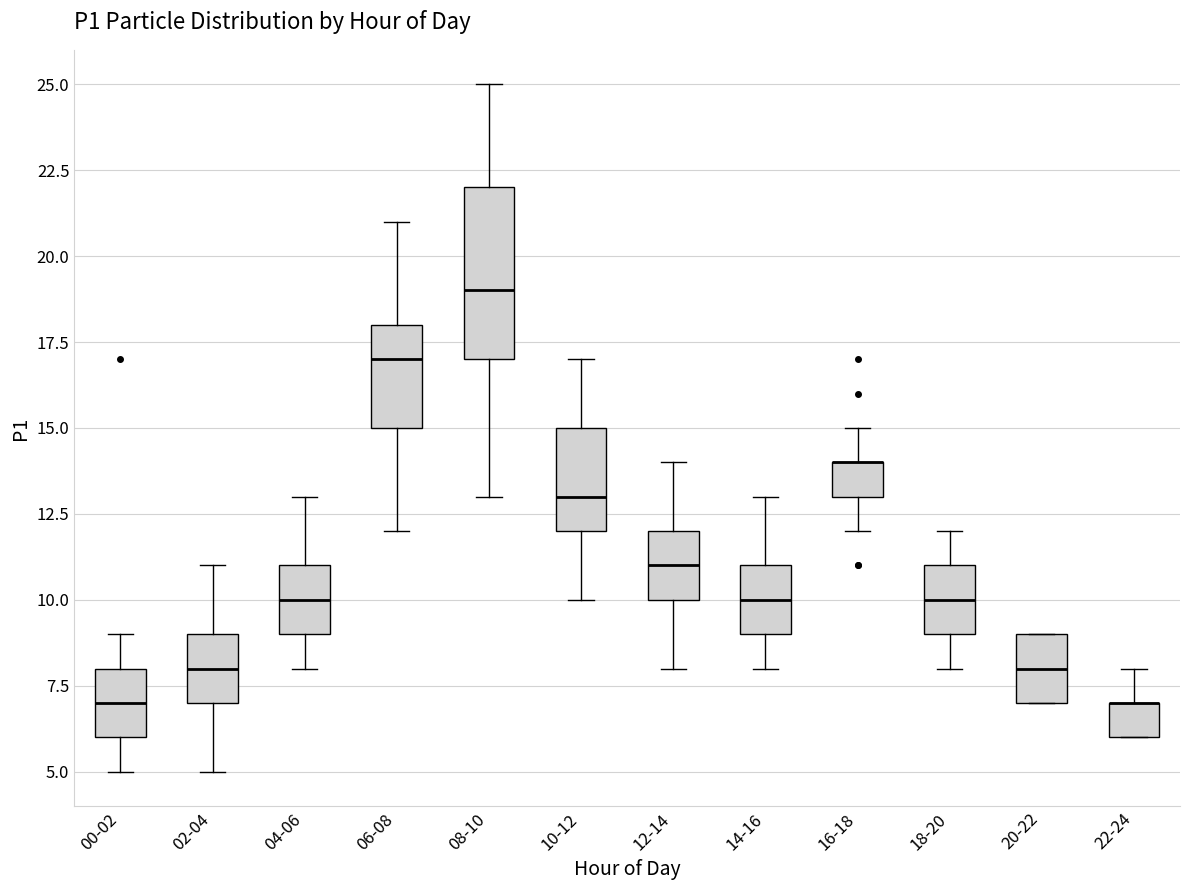

Where does the lower whisker of the box for 14-16 end on the y-axis? The values are not printed on the chart, so give them approximately, as read against the axis.

8